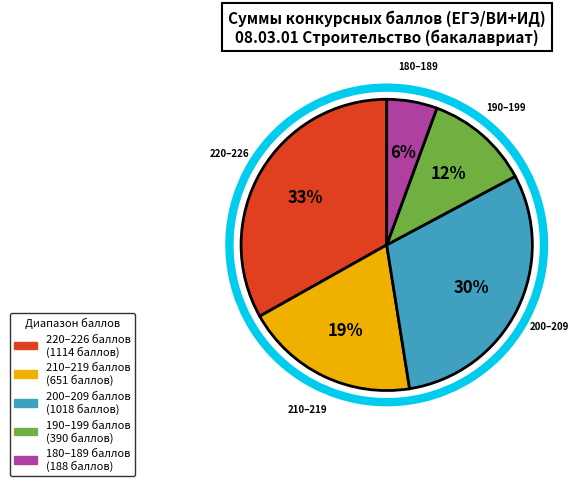

To the nearest percent, what is the average slice percentage?

20%